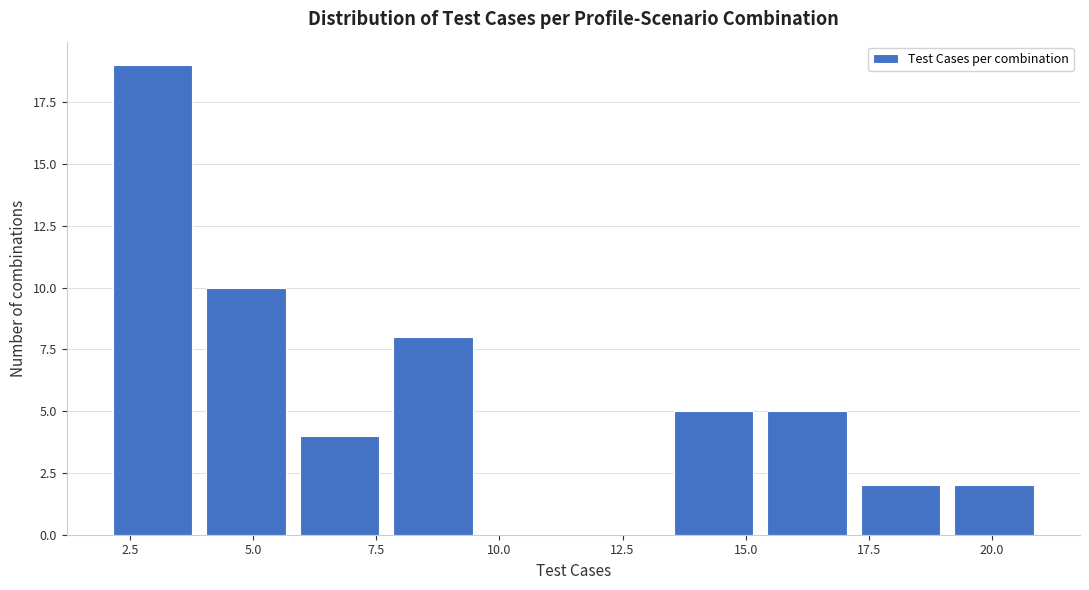

Read against the x-axis, roughly where is the centre of the tallest bar?

3.0